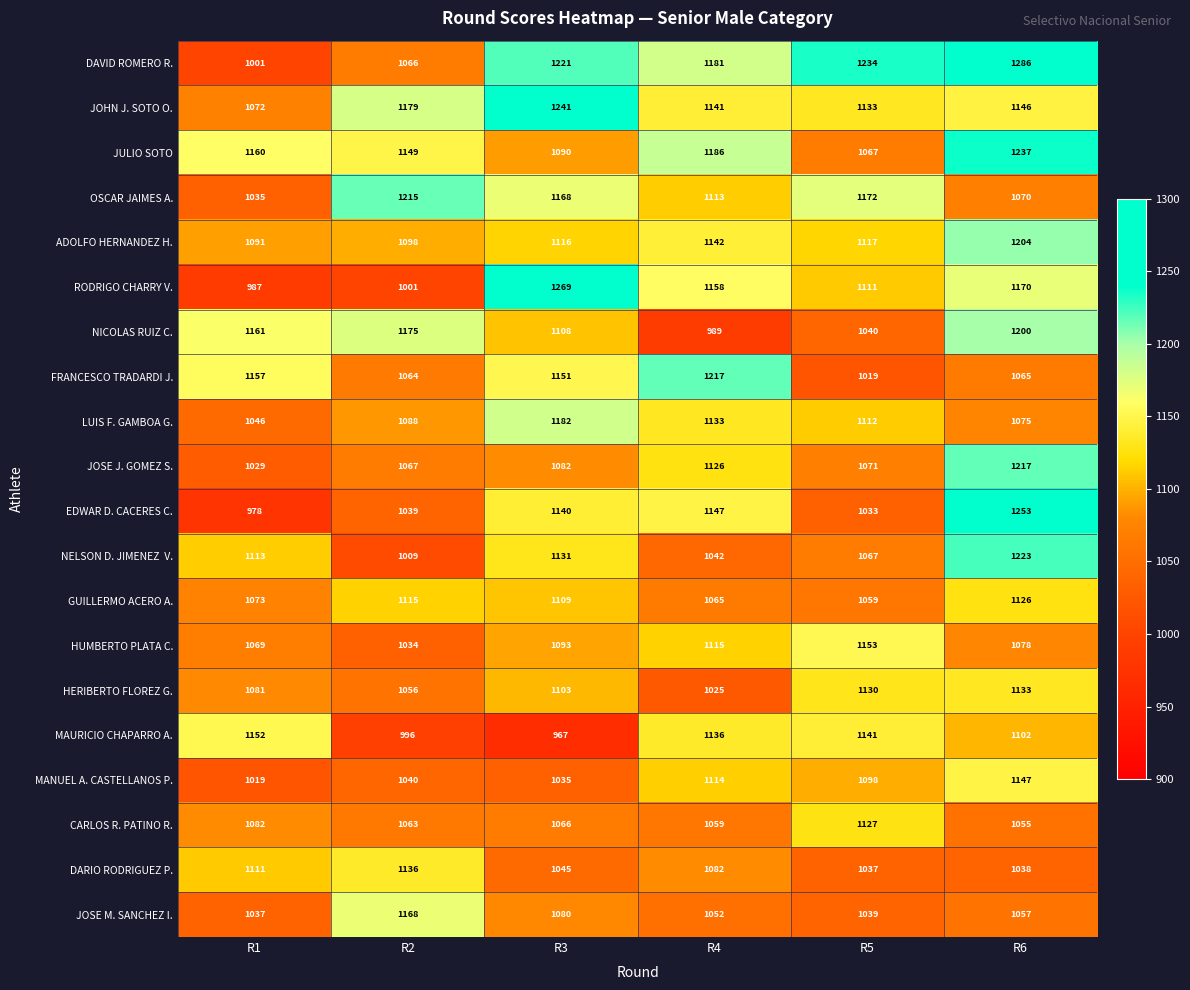

Between R4 and R5, which series saw the biggest shift?

FRANCESCO TRADARDI J.